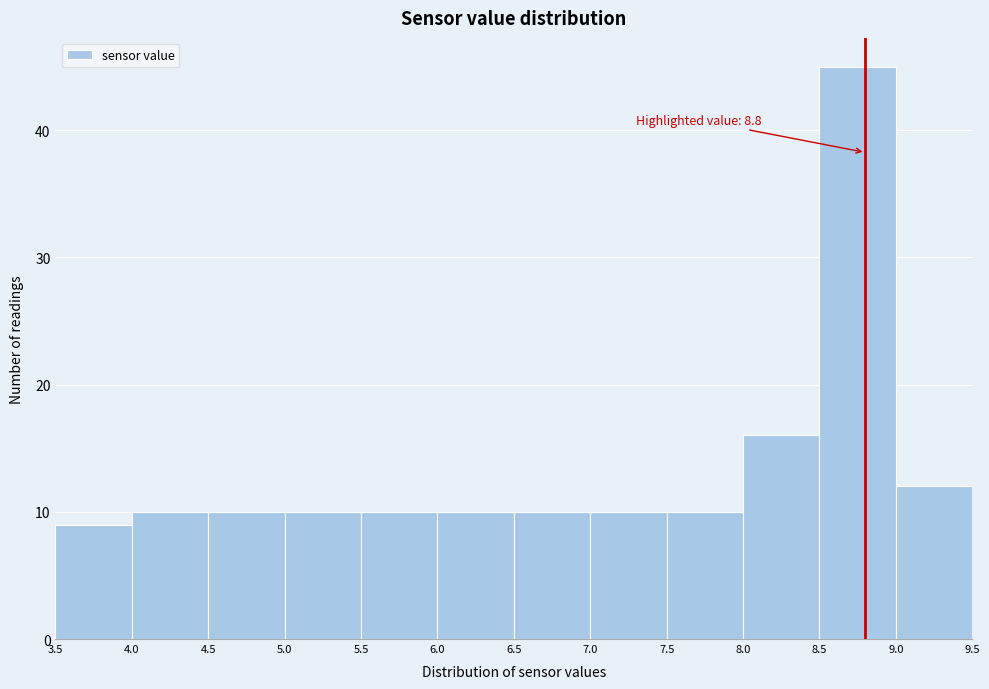

Which range on the x-axis has the tallest bar?

8.5 to 9.0